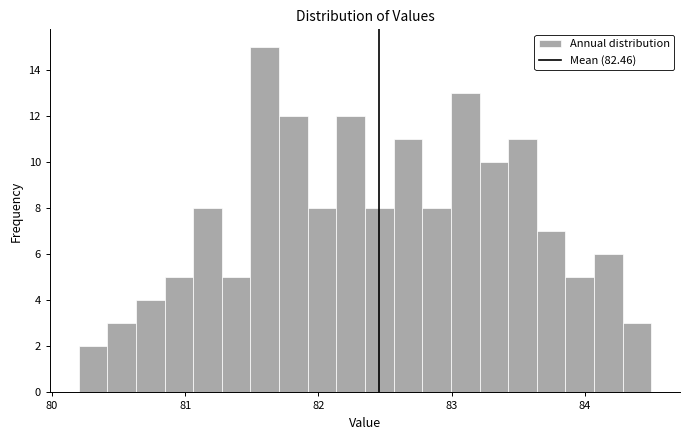

Read against the x-axis, roughly where is the centre of the tallest bar?

81.6